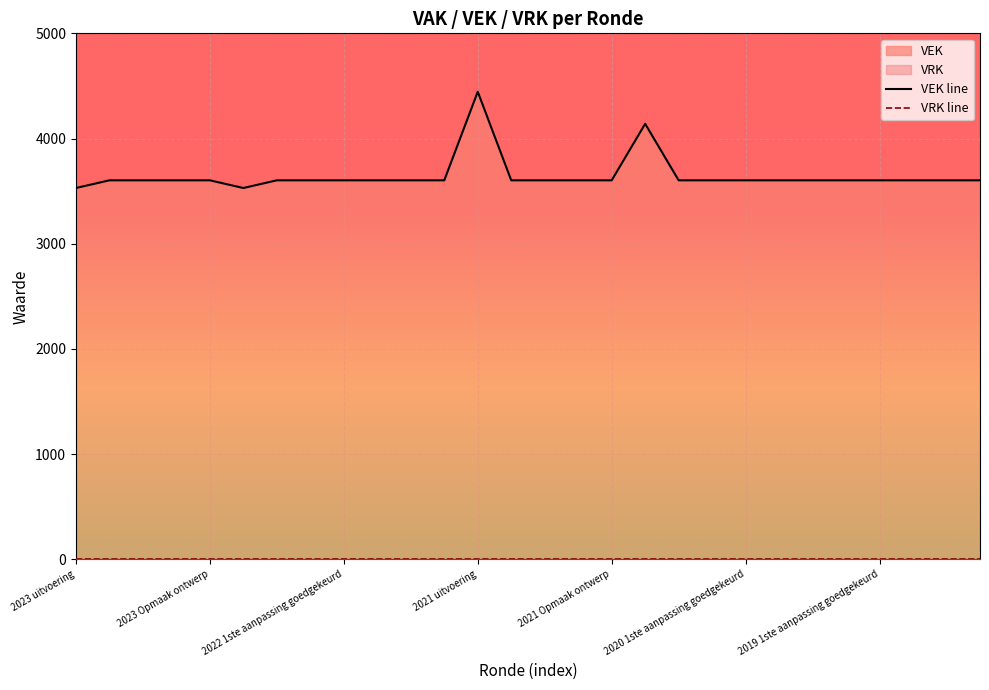

True or false: VEK line and VRK line intersect in this chart.

False